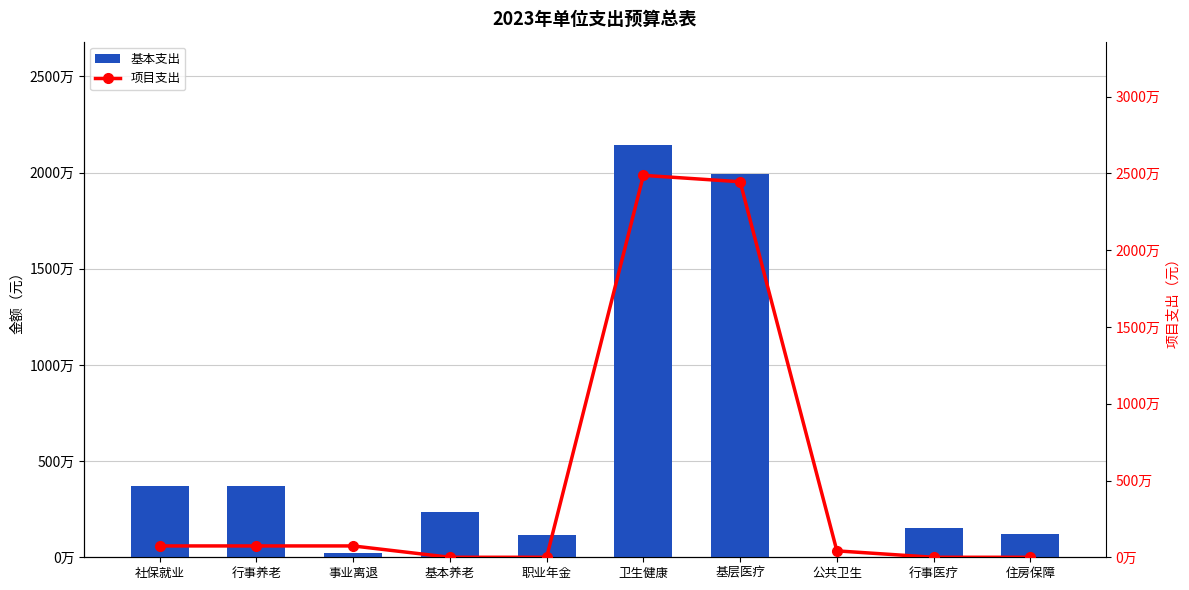

How many values in the 项目支出 series exceed 738800?

2